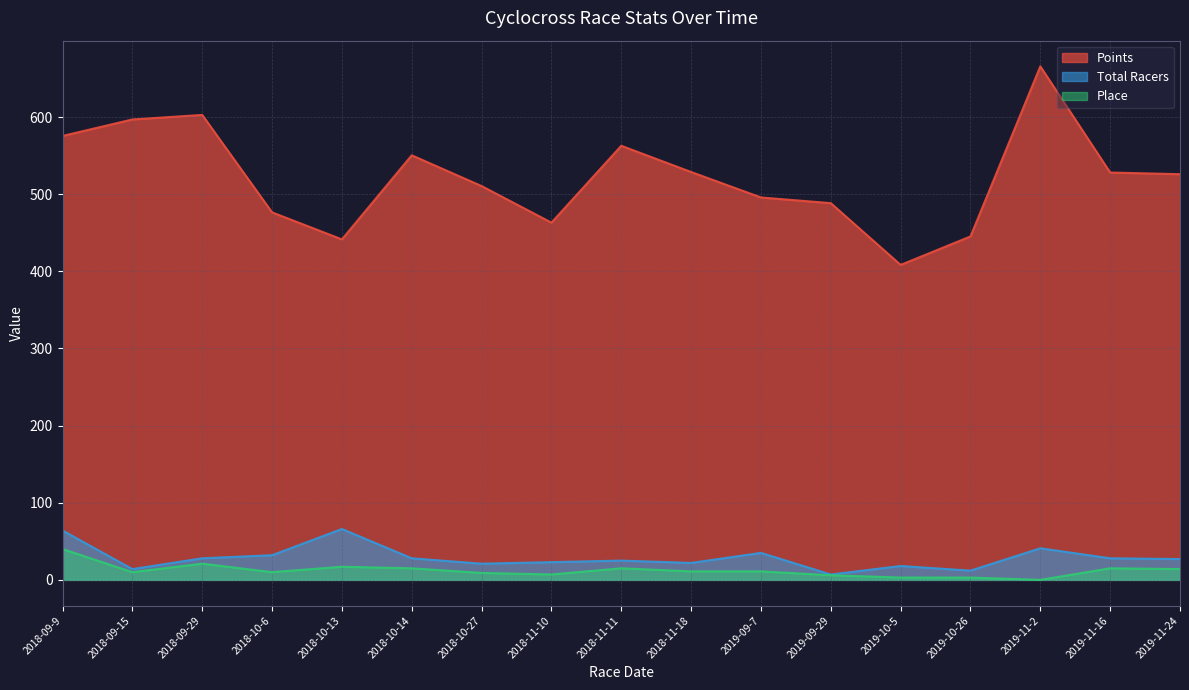

Reading right to left, transcribe all the data shown in this chart.

Points: 526.0	528.2	665.8	445.3	408.4	488.4	495.8	528.8	562.8	463.2	510.6	550.5	441.5	476.5	602.8	596.9	575.6
Total Racers: 27.0	28.0	41.0	12.0	18.0	7.0	35.0	22.0	25.0	23.0	21.0	28.0	66.0	32.0	28.0	14.0	64.0
Place: 14.0	15.0	0.0	3.0	3.0	6.0	11.0	11.0	15.0	7.0	9.0	15.0	17.0	10.0	21.0	10.0	40.0